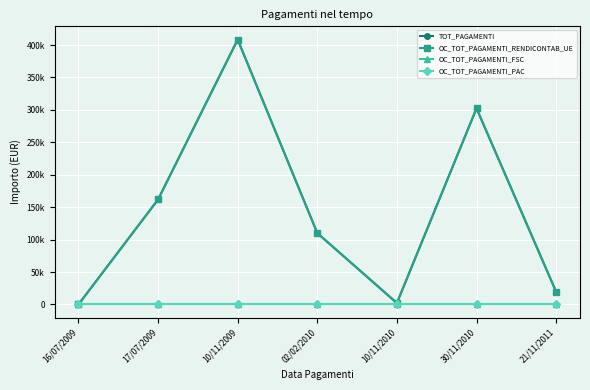

What is the average value of the TOT_PAGAMENTI series?

143478.3